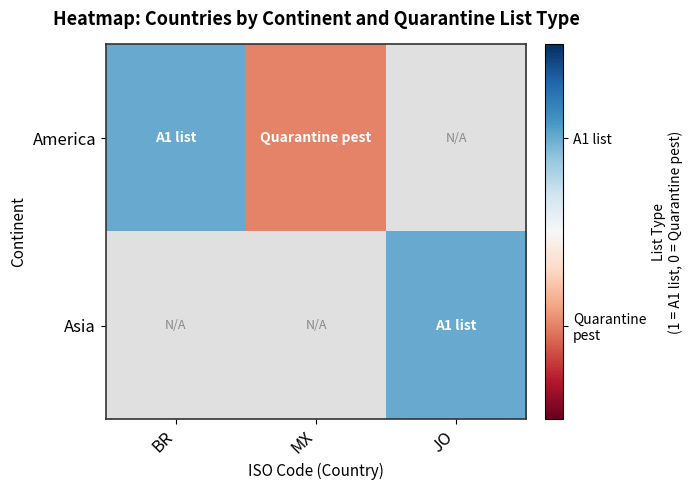

Rank the categories by Asia value from lowest to highest.

BR, MX, JO